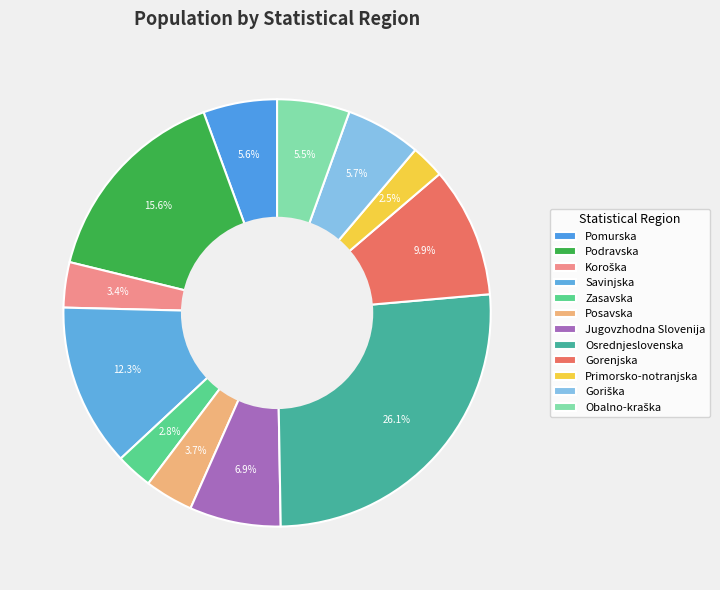

To the nearest percent, what is the difference between the Koroška and Obalno-kraška slice percentages?

2%